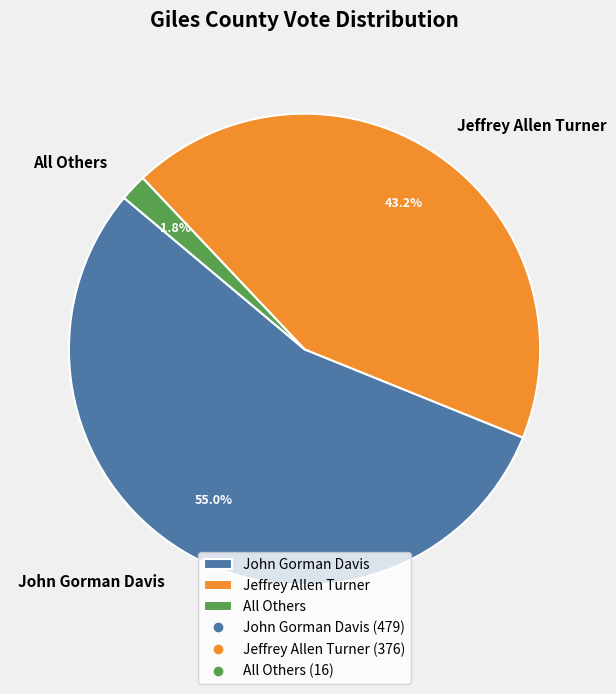

Which category accounts for the majority?

John Gorman Davis